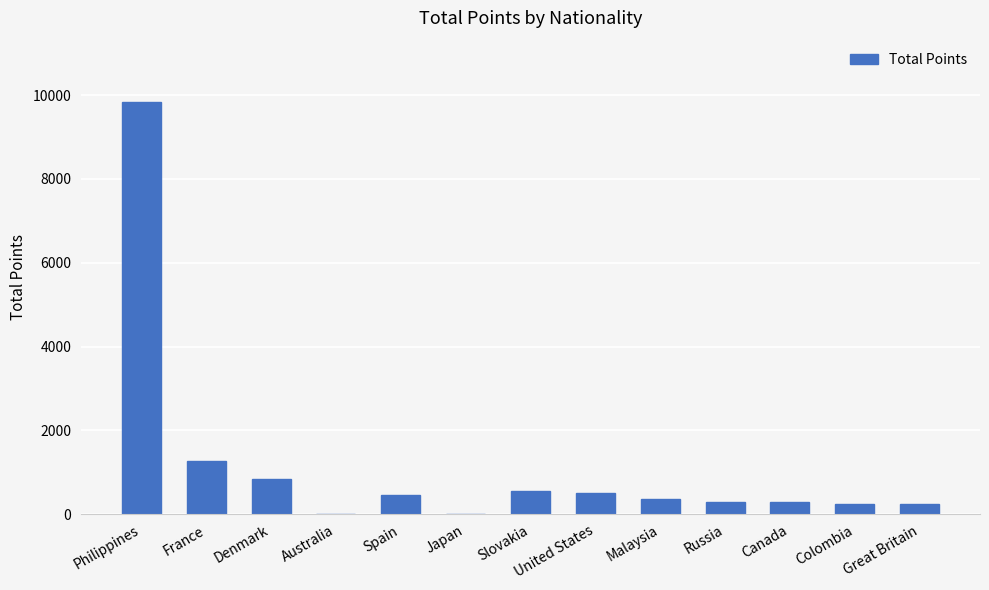

Which label corresponds to the largest value in the chart?

Philippines